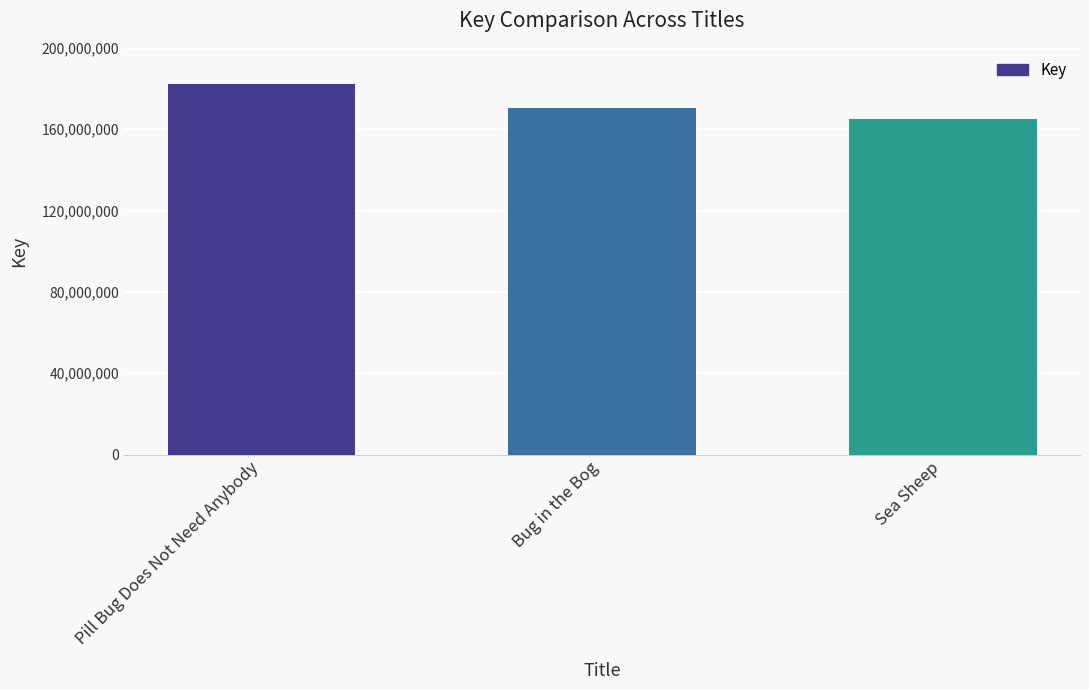

How many data points are less than 170541077?

1